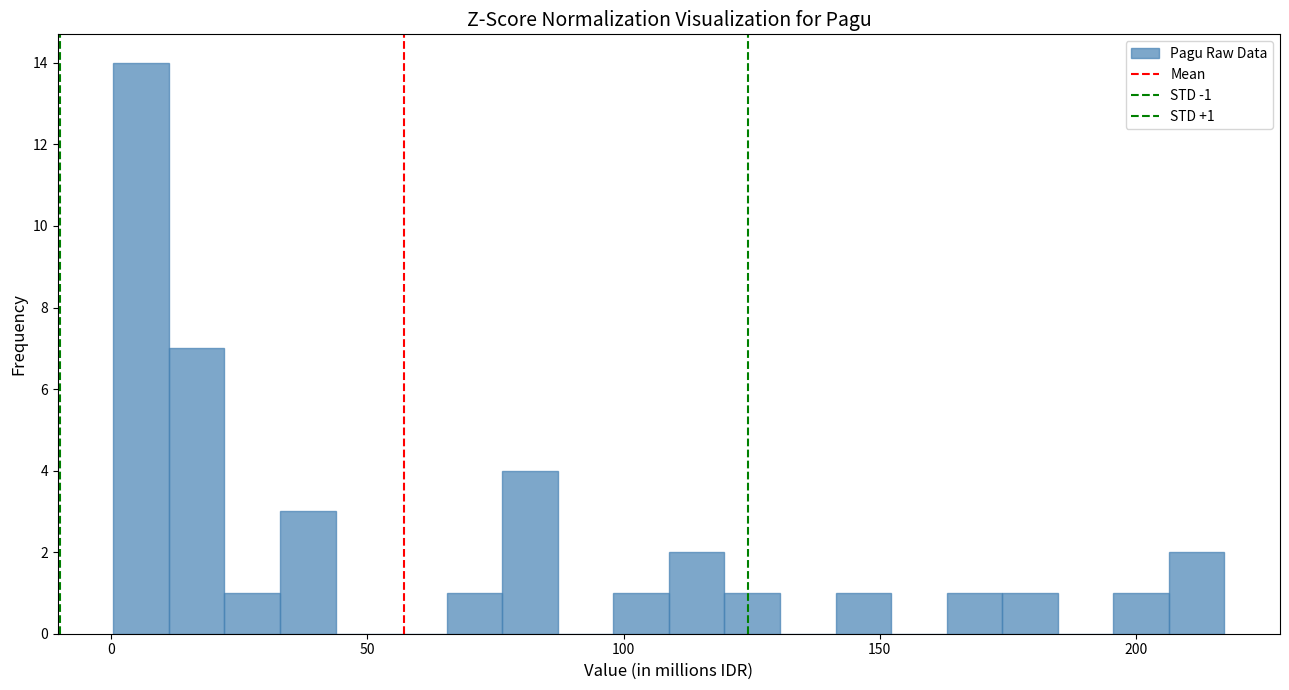

Around what value on the x-axis is the tallest bar? Give the approximate position of its centre, as read against the axis.

5